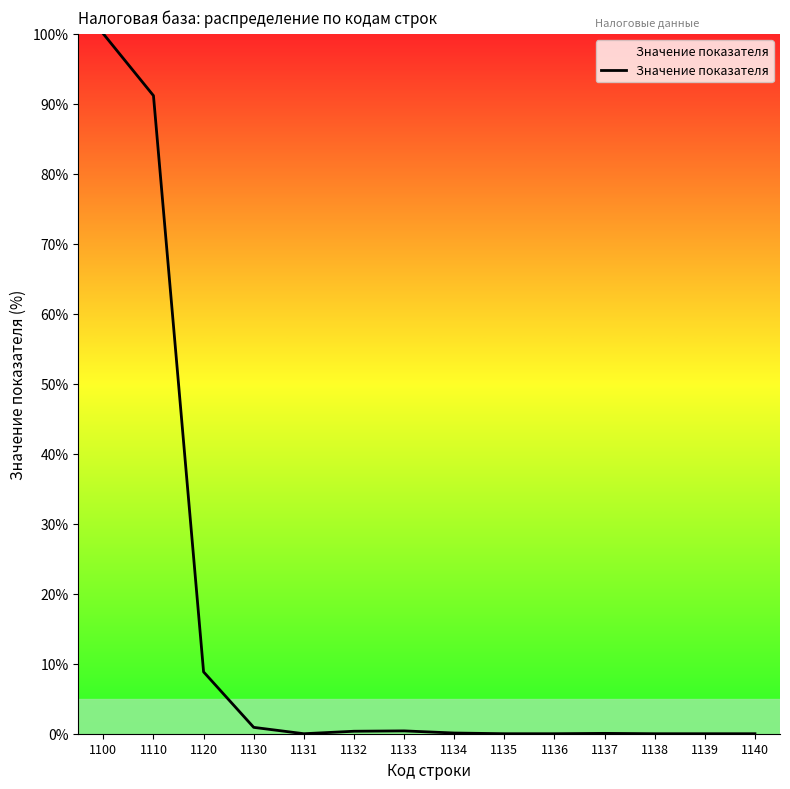

Is it true that the value at 1100 is 28.0?

False